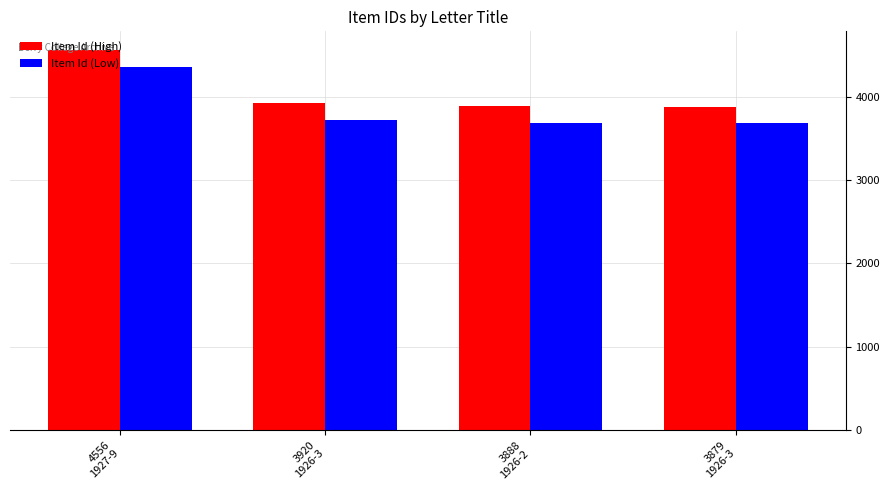

Which series has the largest total across all categories?

Item Id (High)